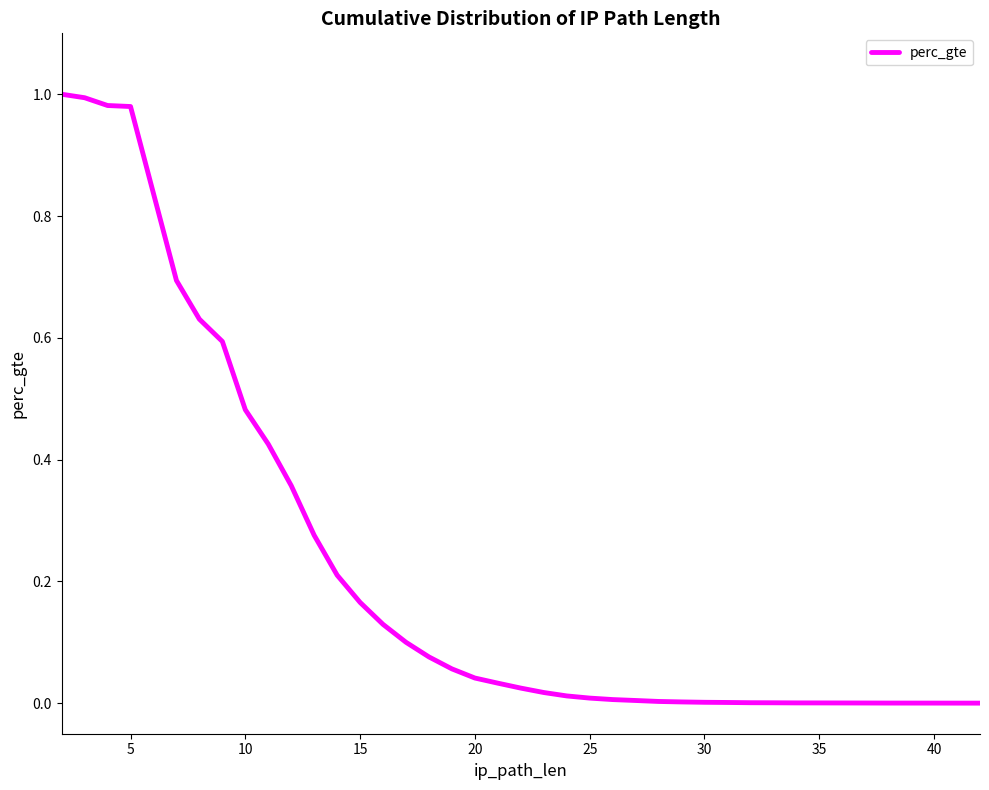

What is the difference between the maximum and minimum values?

1.0